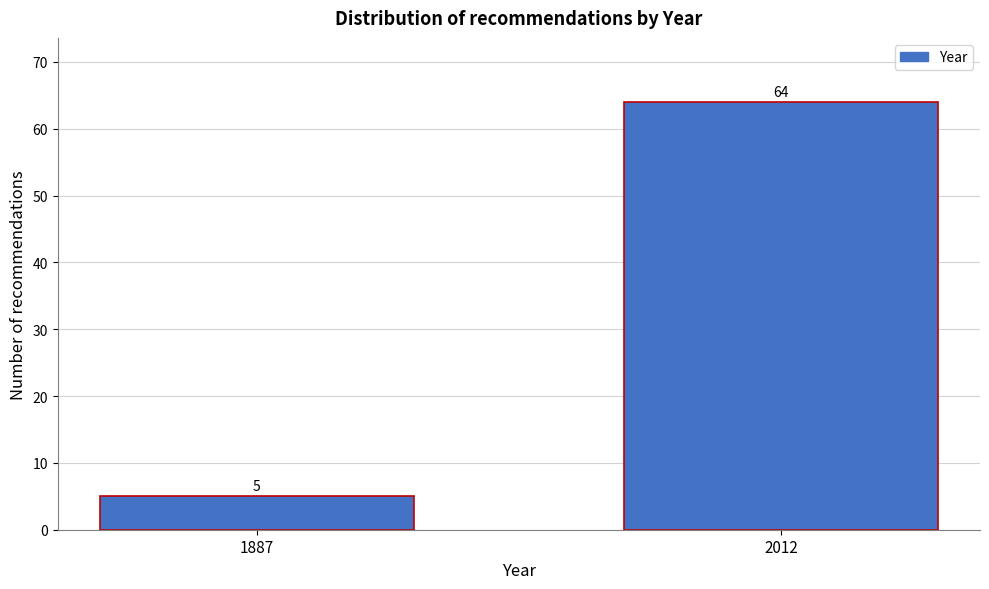

Reading left to right, extract all data points from this chart.

5	64